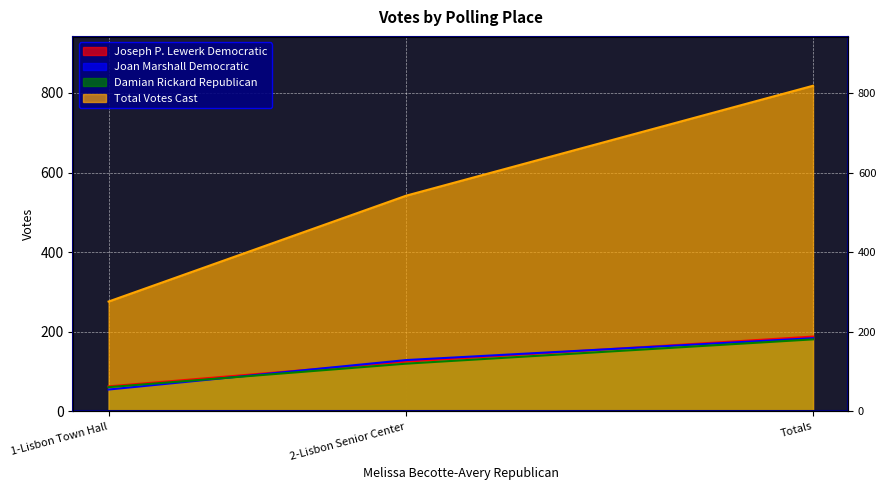

How many data points in Damian Rickard Republican are above 120?

1